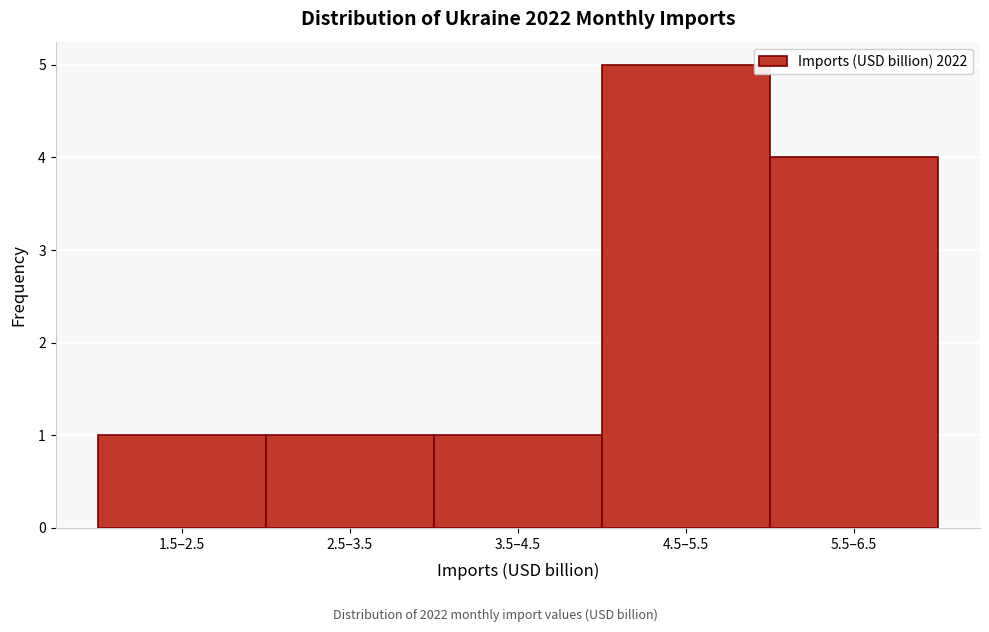

Reading left to right, extract all data points from this chart.

1	1	1	5	4